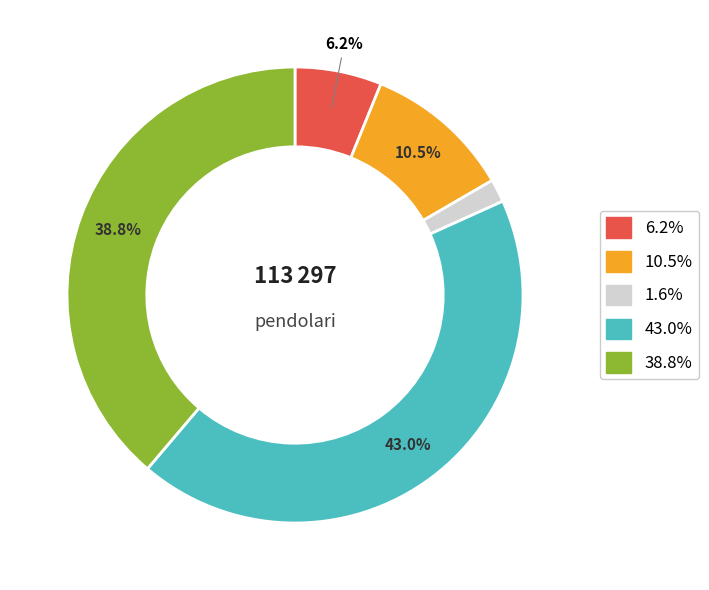

Count the number of slices in the pie.

5